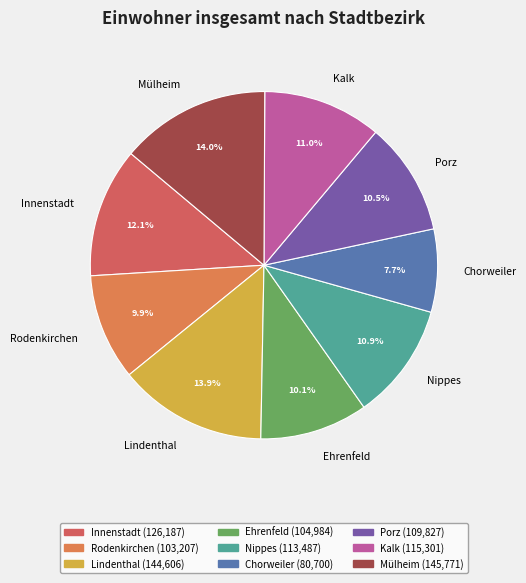

Is there a majority slice in this chart?

No